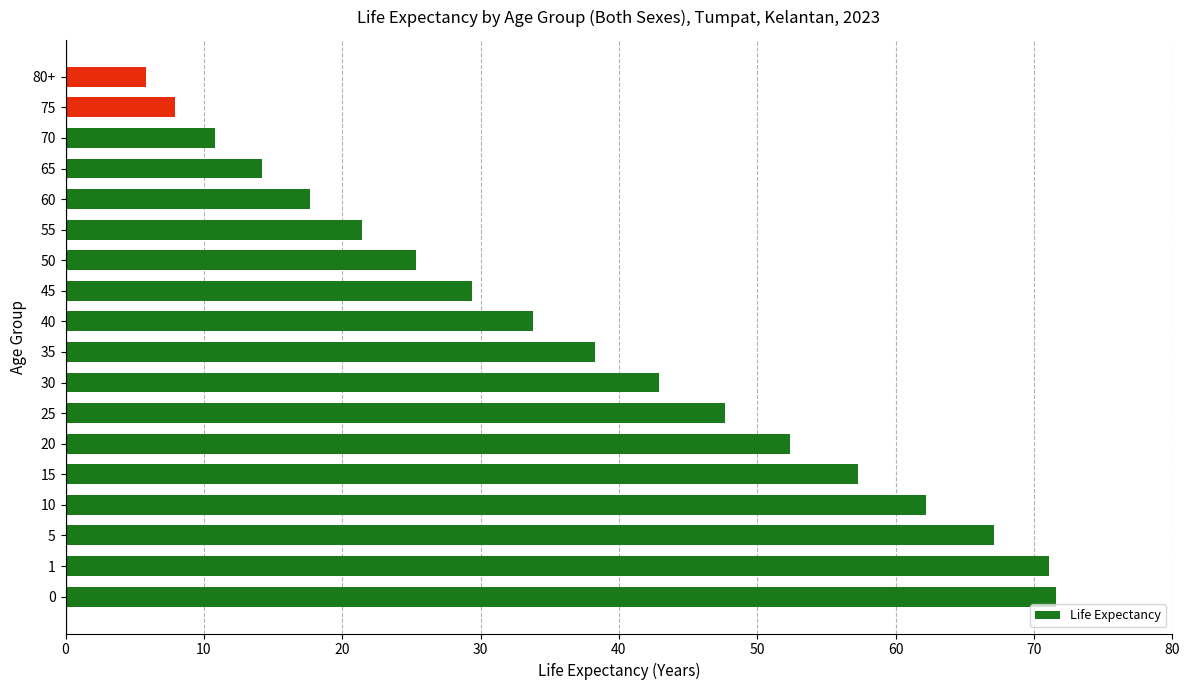

How many values exceed 38?

9